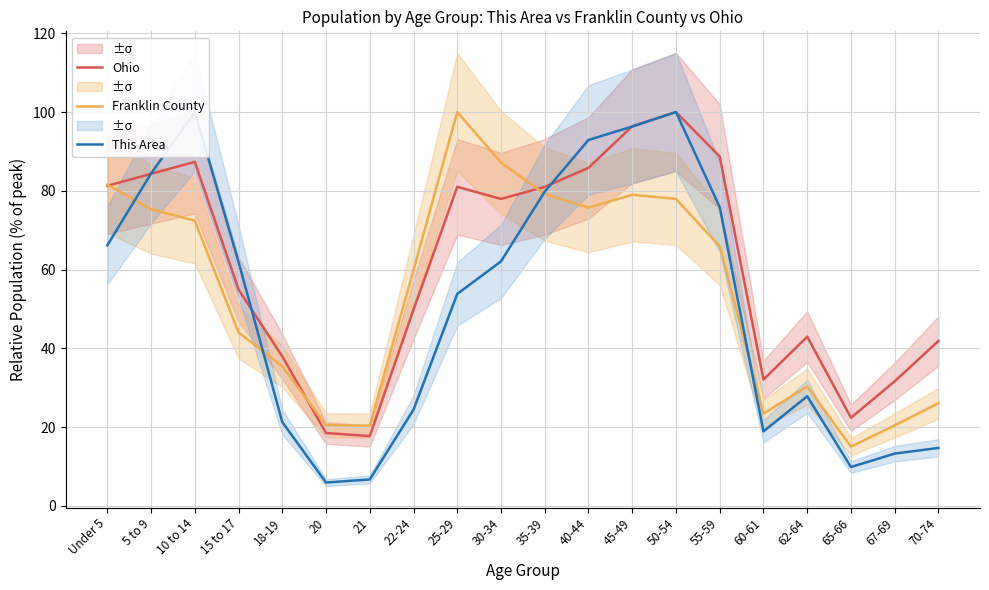

True or false: Ohio and This Area intersect in this chart.

True